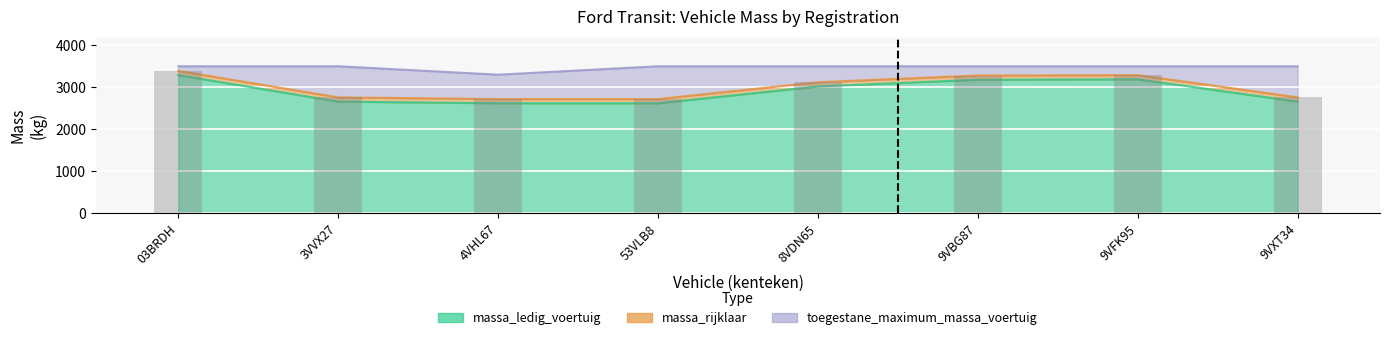

What are all the series names shown in the legend?

massa_ledig_voertuig, massa_rijklaar, toegestane_maximum_massa_voertuig